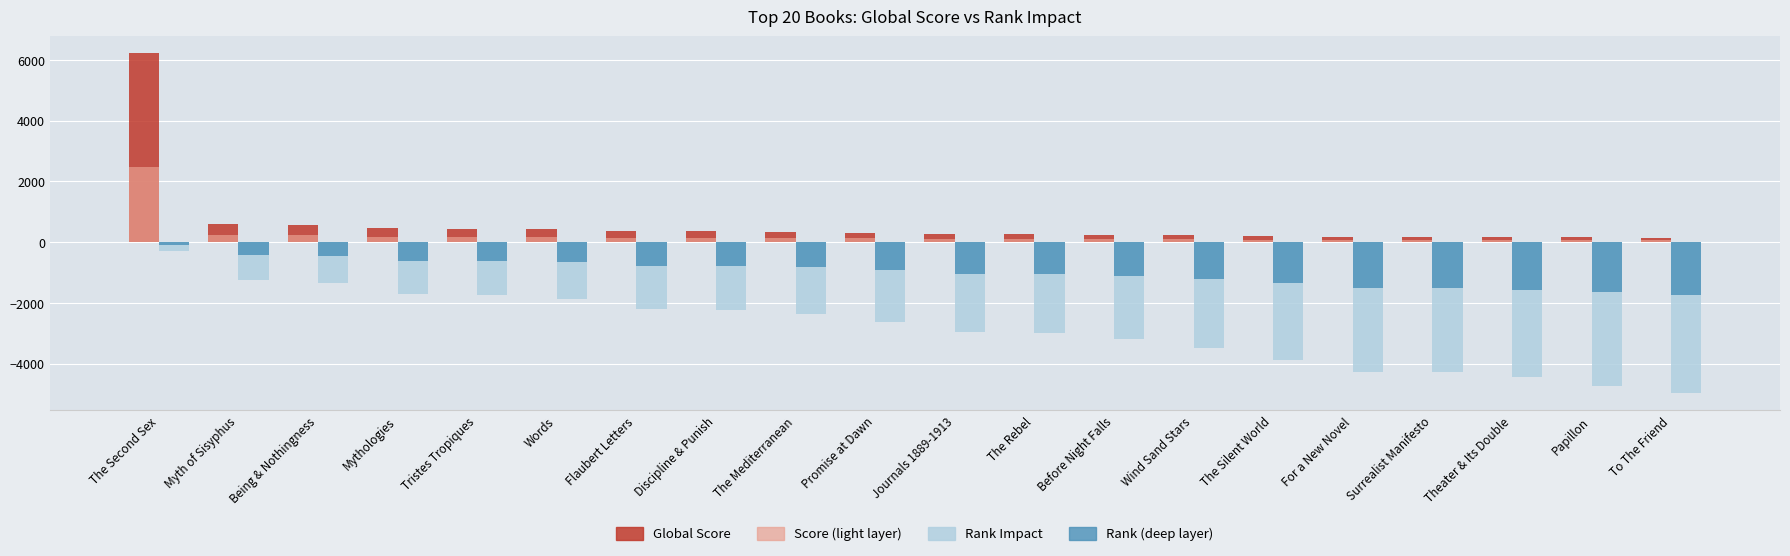

Which category has the lowest value across all series?

To The Friend